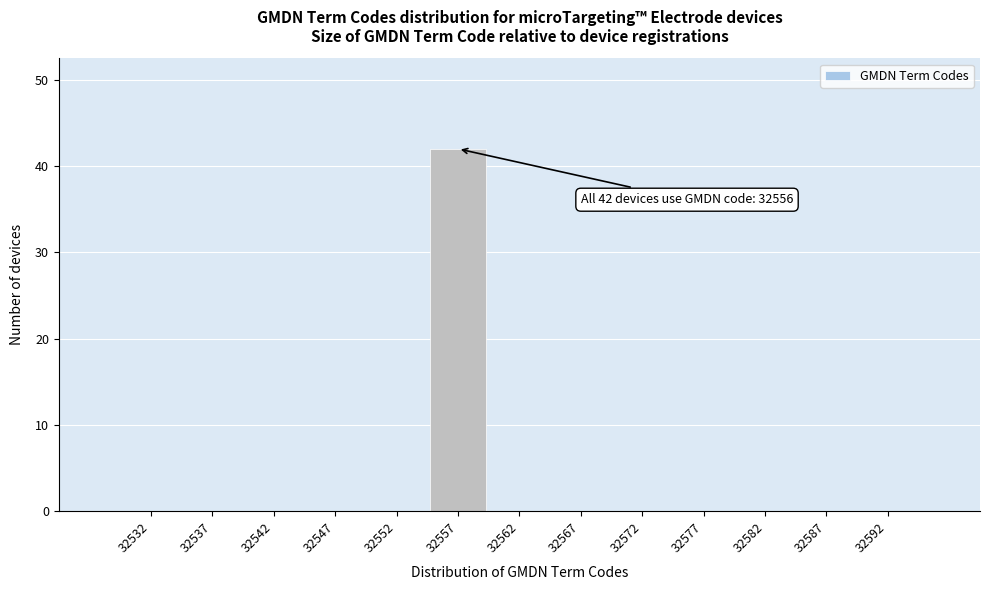

Reading left to right, what are all the values shown in this chart?

32532=0	32537=0	32542=0	32547=0	32552=0	32557=42	32562=0	32567=0	32572=0	32577=0	32582=0	32587=0	32592=0